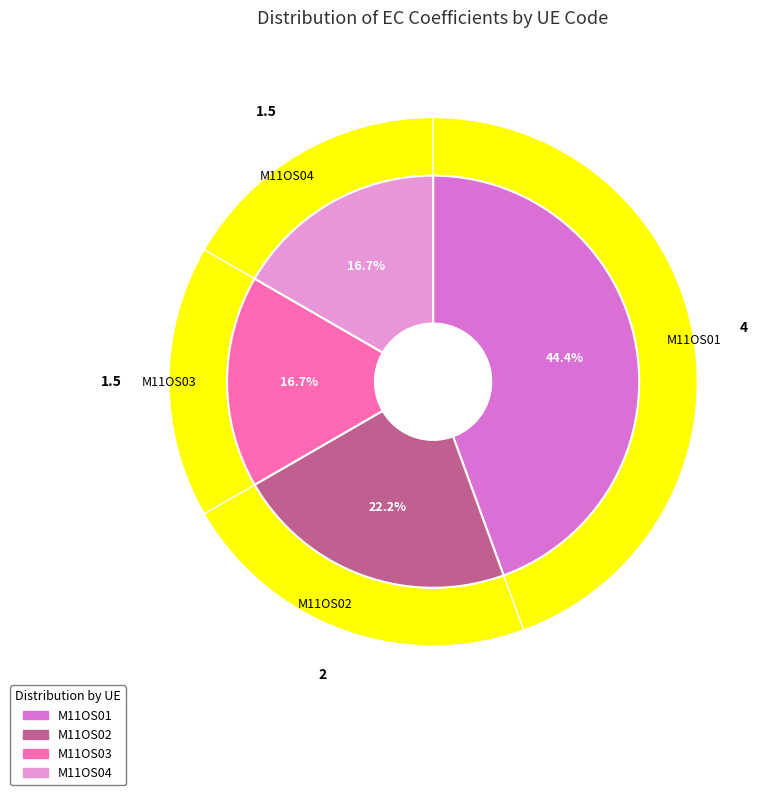

Do M11OS02 and M11OS01 together represent more than half of the pie?

Yes